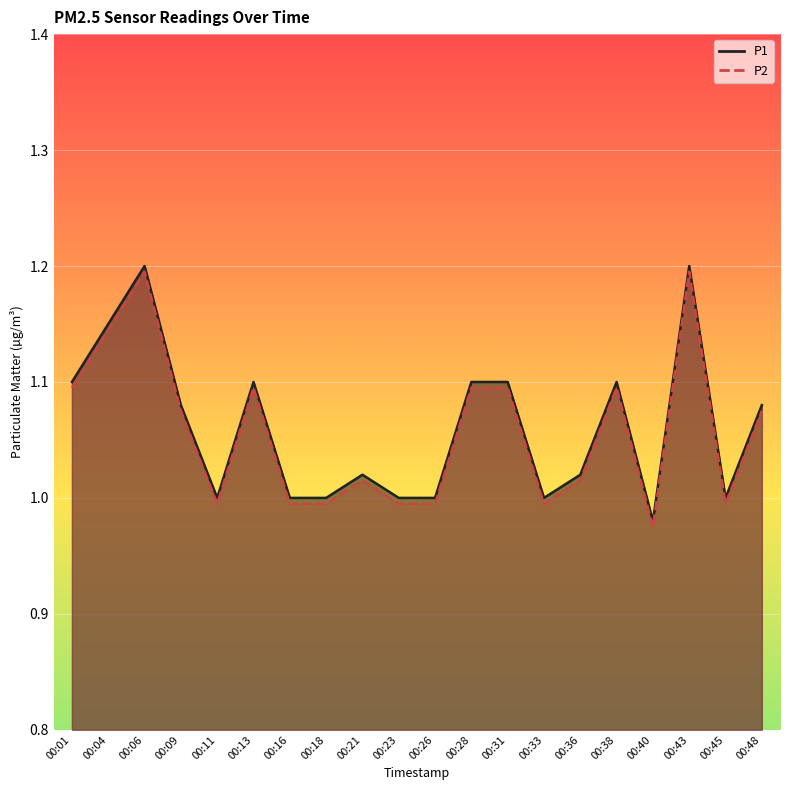

At which category does P2 reach its first local valley?

00:11